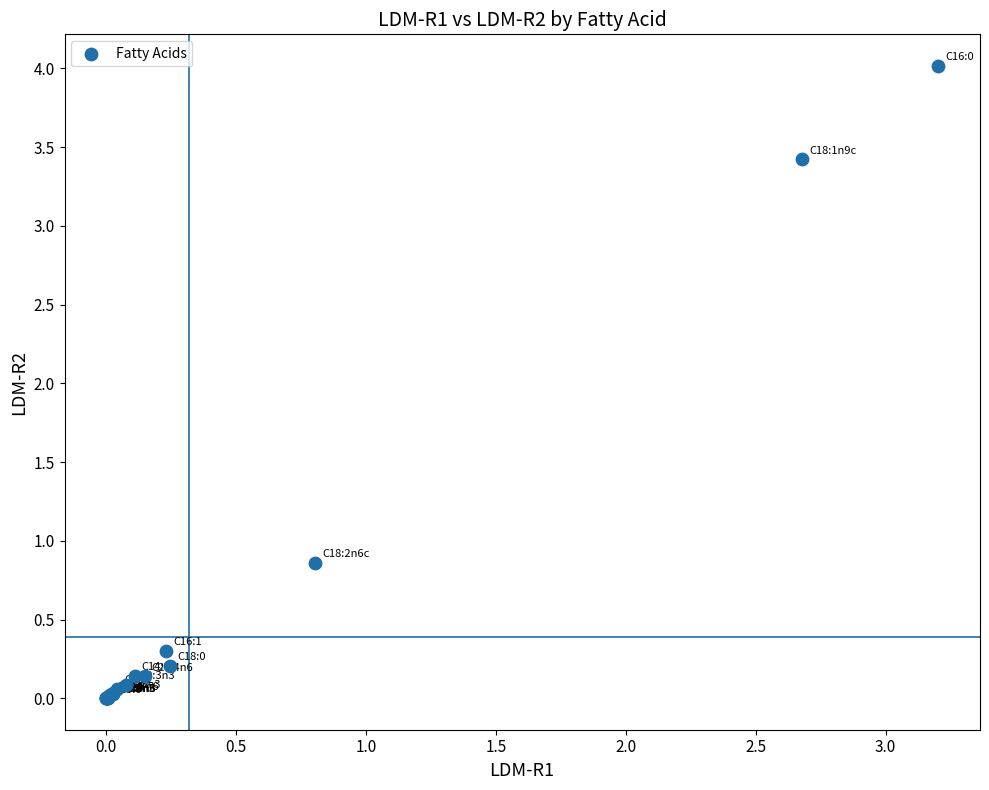

What Y value in the scatter plot is closest to 2?

0.9